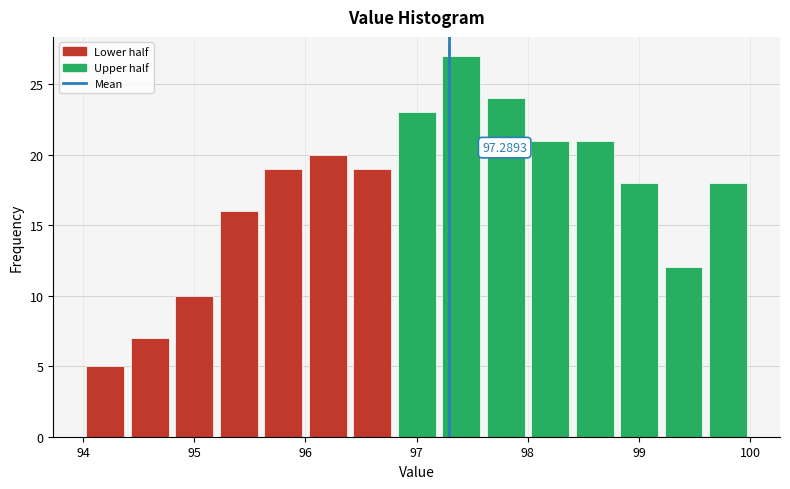

Which range on the x-axis has the tallest bar?

97.2 to 97.6